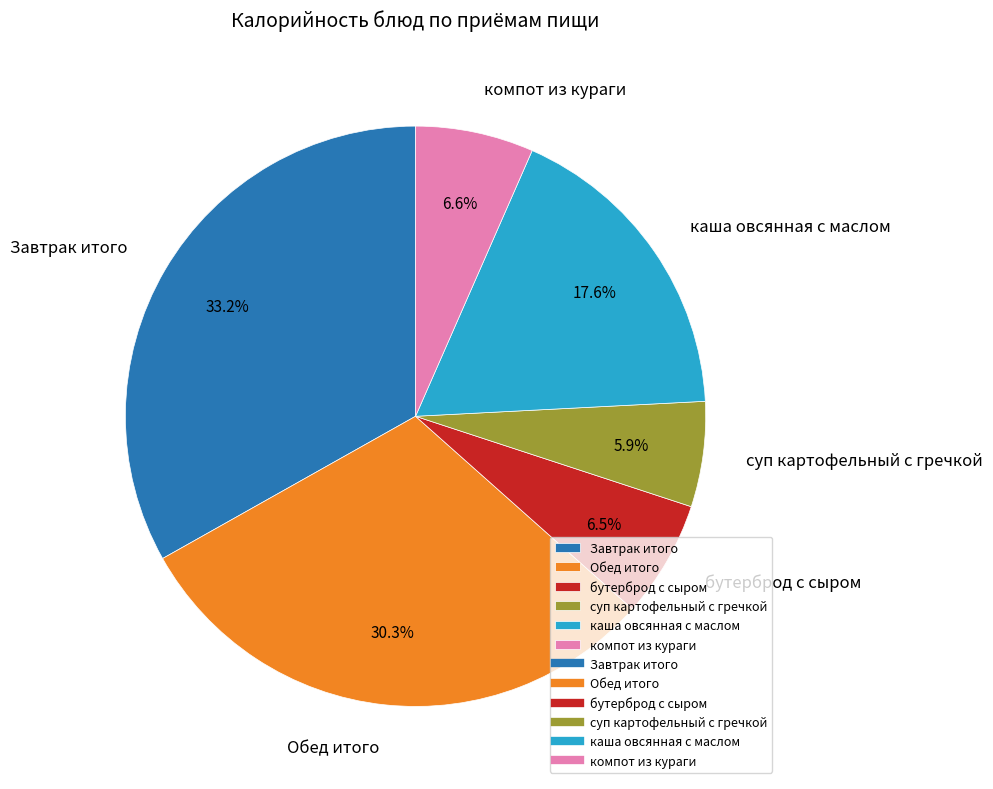

To the nearest percent, what is the average slice percentage?

17%